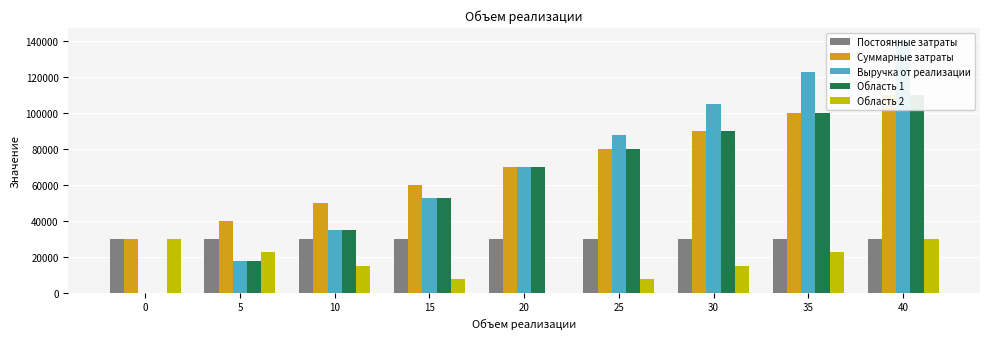

Reading left to right, what are all the values shown in this chart?

Постоянные затраты: 30000	30000	30000	30000	30000	30000	30000	30000	30000
Суммарные затраты: 30000	40000	50000	60000	70000	80000	90000	100000	110000
Выручка от реализации: 0	17500	35000	52500	70000	87500	105000	122500	140000
Область 1: 0	17500	35000	52500	70000	80000	90000	100000	110000
Область 2: 30000	22500	15000	7500	0	7500	15000	22500	30000